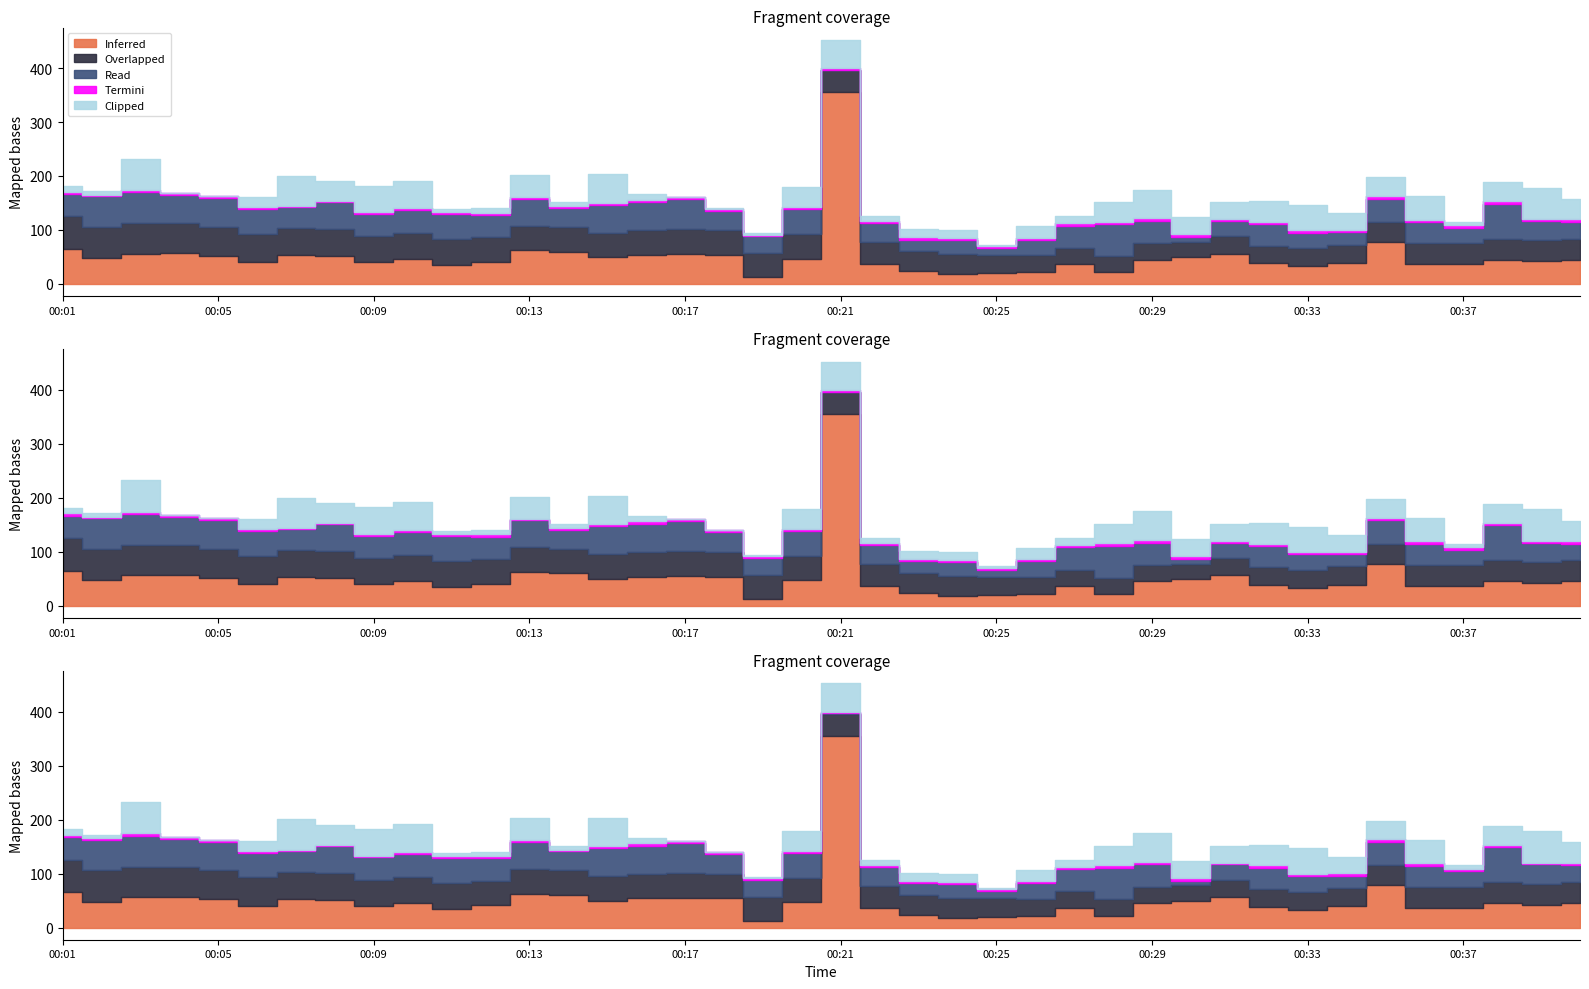

Reading right to left, what are all the values shown in this chart?

Inferred: 45.0	42.0	45.0	37.0	37.0	78.0	39.0	33.0	38.0	56.0	49.0	45.0	22.0	36.0	22.0	20.0	18.0	23.0	37.0	355.0	47.0	13.0	54.0	55.0	54.0	50.0	60.0	62.0	41.0	35.0	46.0	40.0	51.0	53.0	40.0	52.0	57.0	56.0	48.0	65.0
Overlapped: 39.0	39.0	39.0	38.0	38.0	37.0	34.0	33.0	33.0	32.0	29.0	30.0	30.0	31.0	31.0	34.0	37.0	38.0	40.0	41.0	45.0	44.0	46.0	46.0	46.0	45.0	46.0	46.0	46.0	48.0	48.0	49.0	50.0	50.0	53.0	54.0	56.0	57.0	58.0	60.0
Read: 31.0	36.0	65.0	29.0	39.0	43.0	23.0	29.0	40.0	29.0	9.0	42.0	59.0	41.0	29.0	13.0	26.0	21.0	36.0	1.0	47.0	32.0	36.0	56.0	52.0	52.0	35.0	50.0	41.0	46.0	43.0	41.0	50.0	39.0	45.0	53.0	51.0	57.0	56.0	42.0
Termini: 4.7	3.4	4.0	5.2	5.3	5.2	4.2	4.7	4.2	3.3	5.4	4.7	4.6	4.8	3.8	3.7	3.8	4.1	3.3	2.5	3.2	2.3	3.7	3.6	4.2	3.8	3.6	3.4	4.2	4.1	3.5	3.1	2.8	2.4	4.3	3.1	4.0	4.4	3.0	4.0
Clipped: 38.0	58.0	36.0	6.0	43.0	34.0	31.0	47.0	38.0	31.0	31.0	53.0	36.0	13.0	21.0	2.0	15.0	15.0	9.0	53.0	37.0	3.0	1.0	0.0	10.0	52.0	7.0	41.0	8.0	5.0	51.0	49.0	36.0	56.0	18.0	0.0	0.0	58.0	7.0	11.0